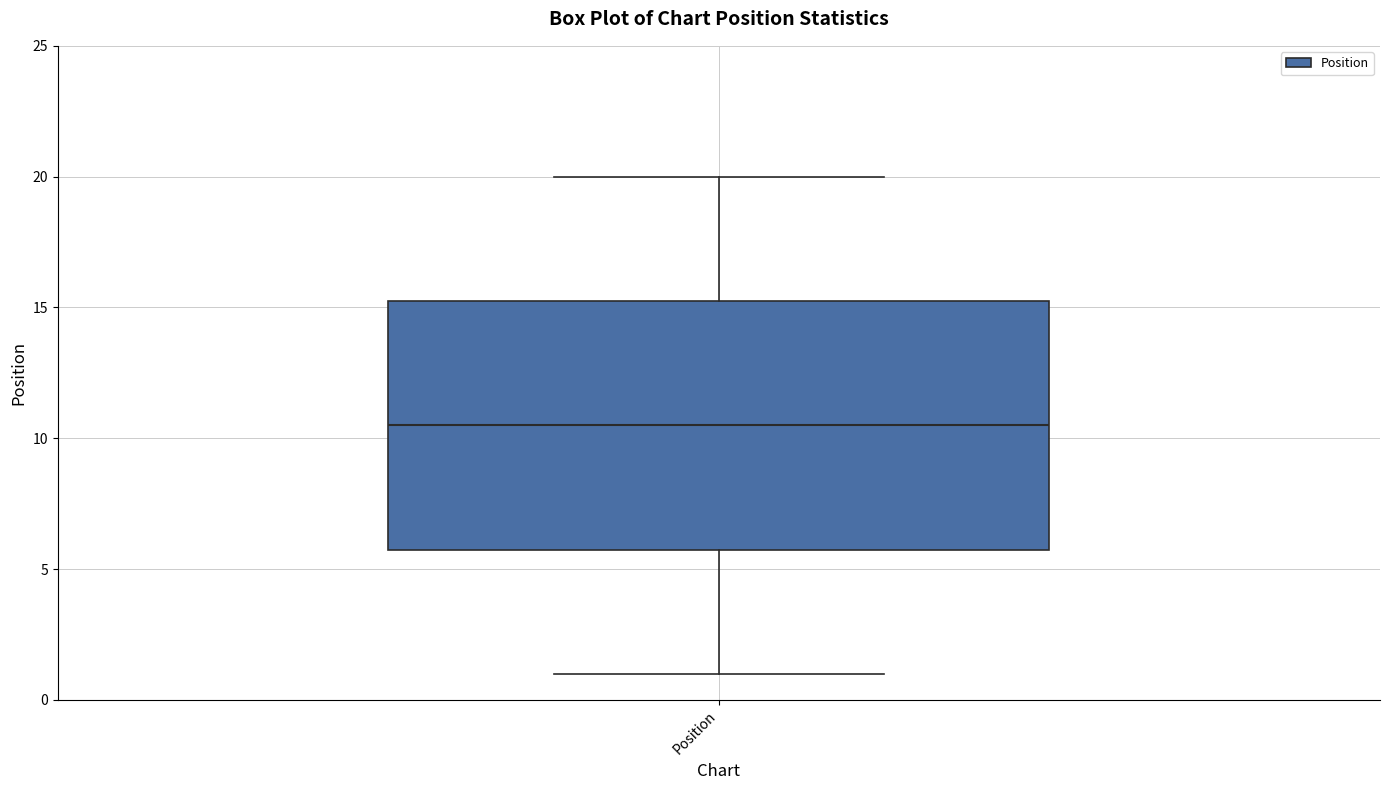

Where does the upper whisker of the box for Position end on the y-axis? The values are not printed on the chart, so give them approximately, as read against the axis.

20.0